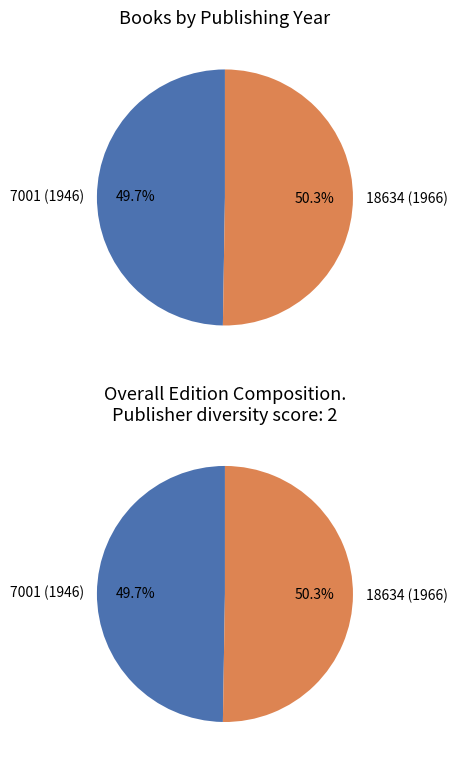

Rank the categories by value from lowest to highest.

1946, 1966